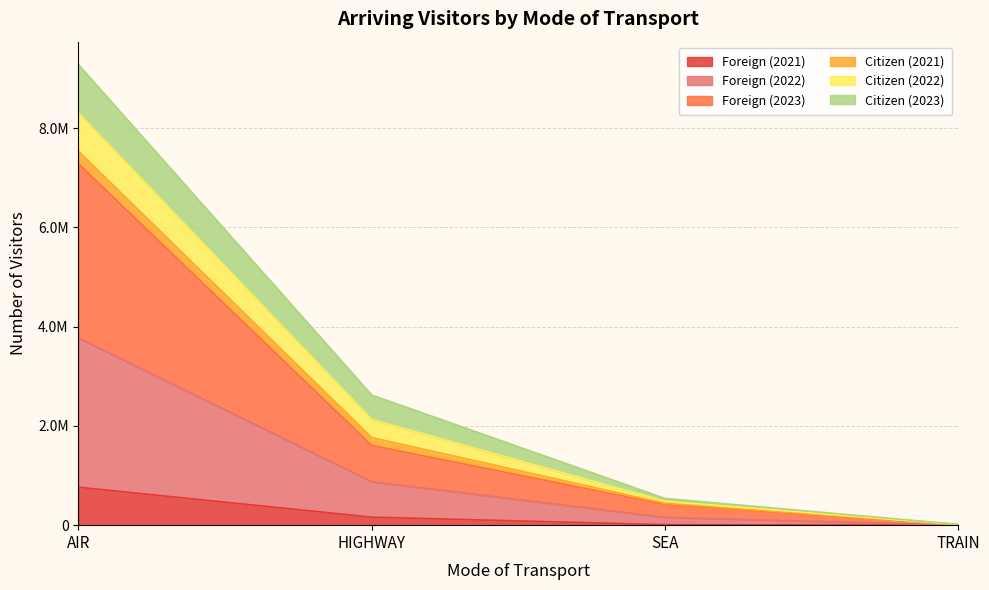

Which has a higher value, TRAIN or HIGHWAY?

HIGHWAY